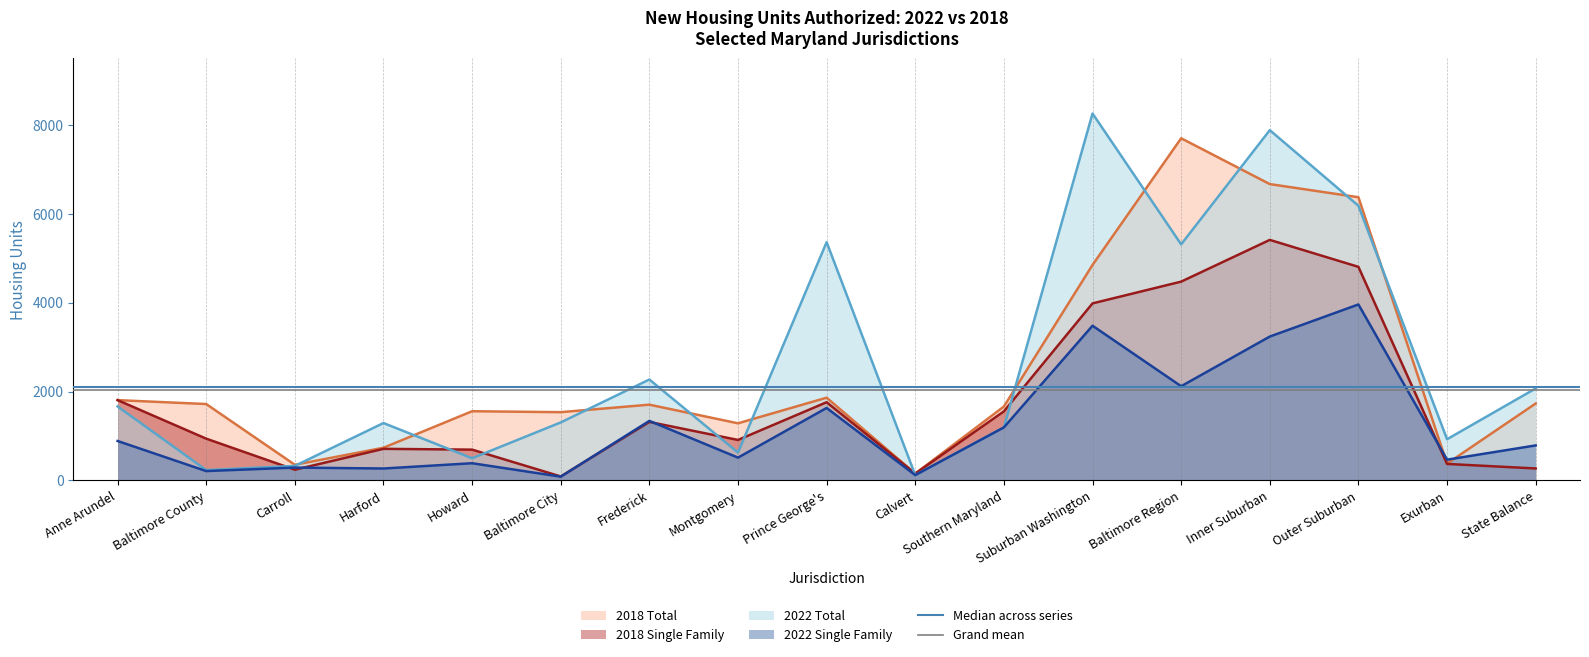

What is the minimum value for Grand mean?

2030.8